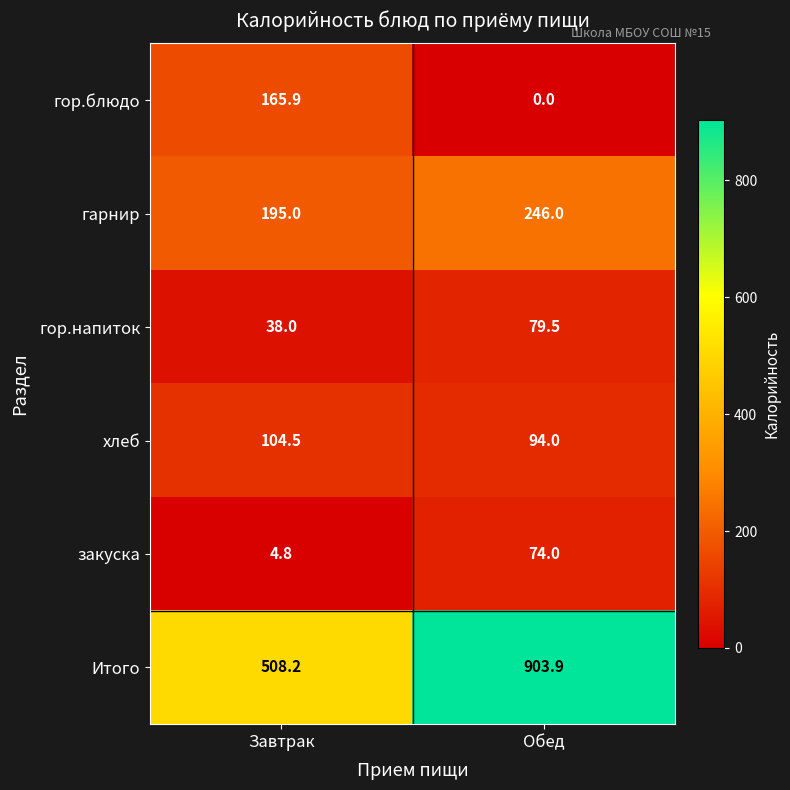

Is the value of гарнир at Завтрак greater than the value of Итого at Завтрак?

No